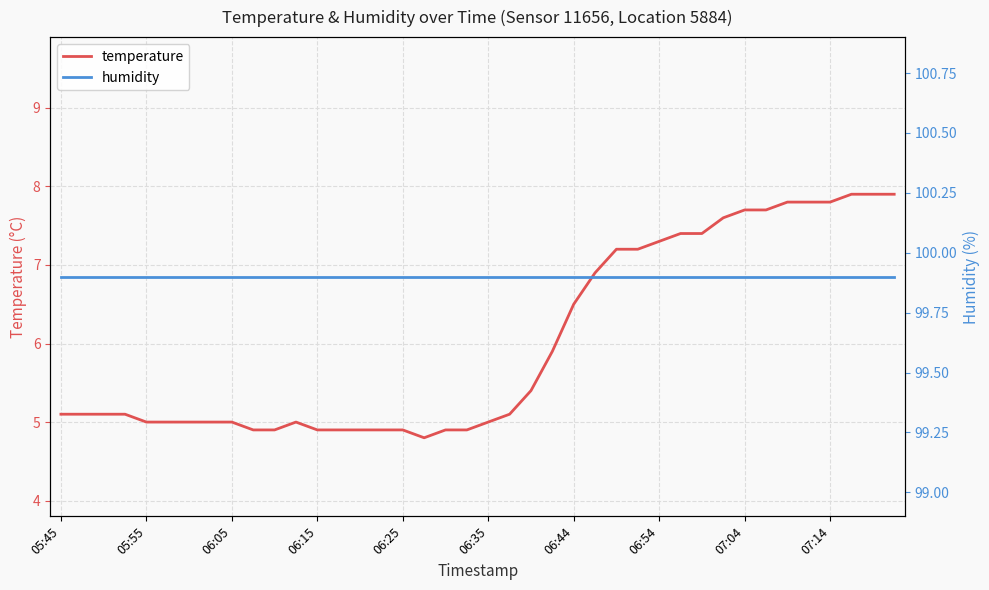

What is the minimum value for temperature?

4.8